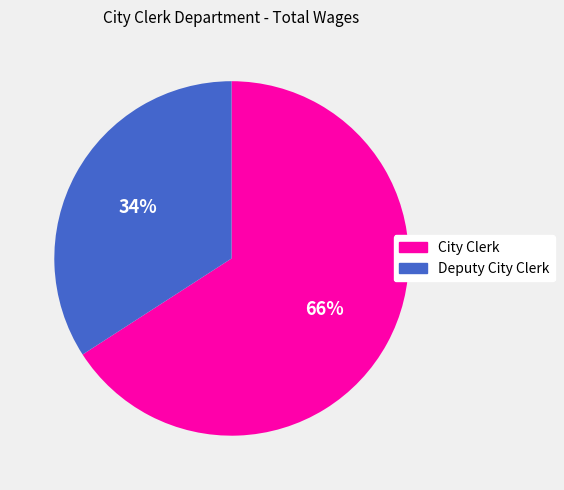

To the nearest percent, what is the average slice percentage?

50%